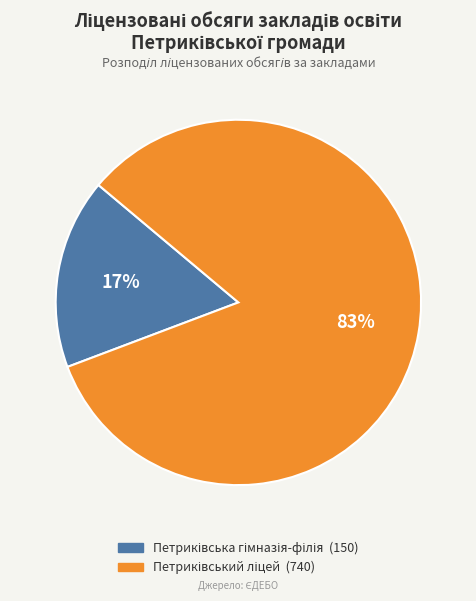

To the nearest percent, what is the difference between the largest and smallest slice percentages?

66%